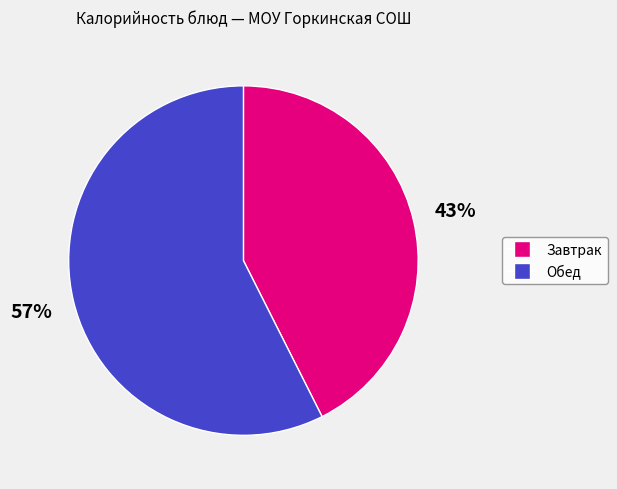

To the nearest percent, what is the average slice percentage?

50%